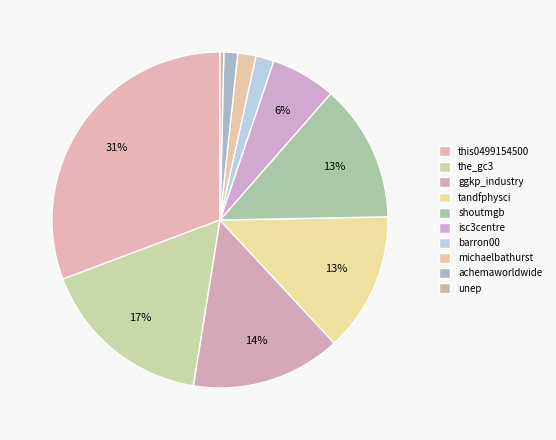

Does any single category account for the majority?

No